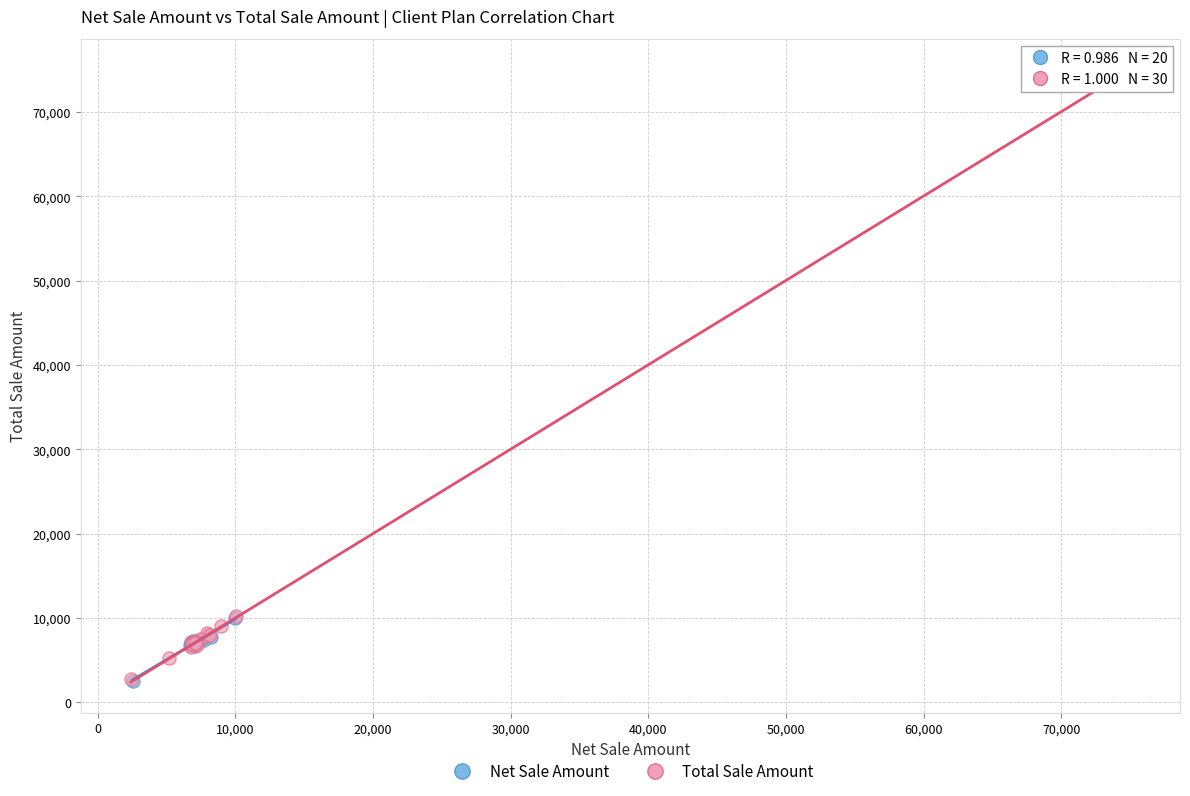

Which series has the largest Y range (max minus min)?

Total Sale Amount